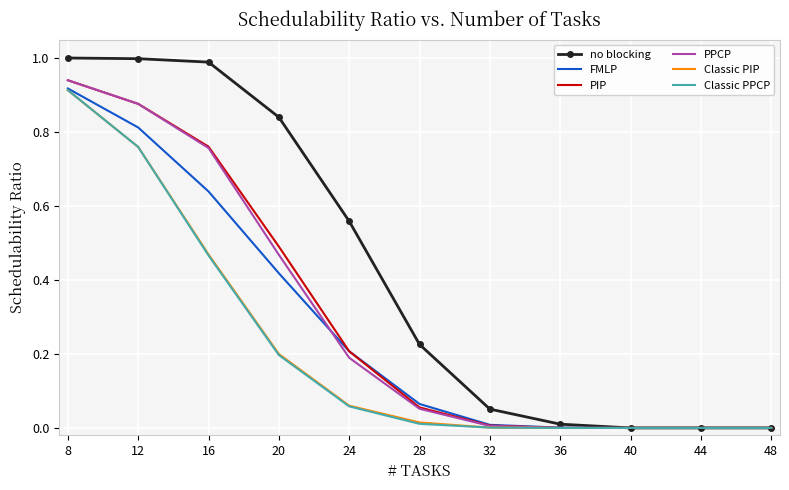

Which series has the largest range (max minus min)?

no blocking